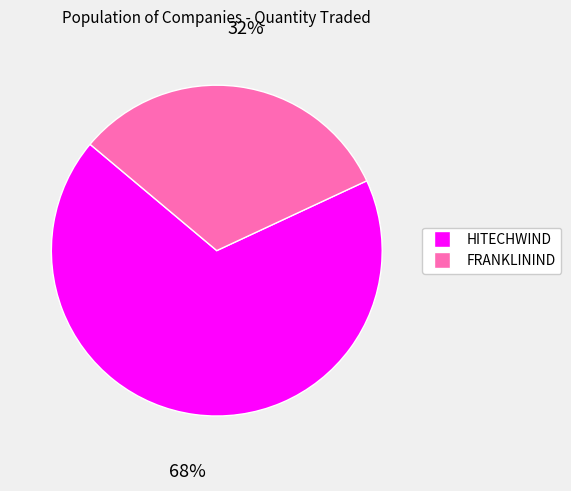

To the nearest percent, what percentage of the pie is HITECHWIND?

68%